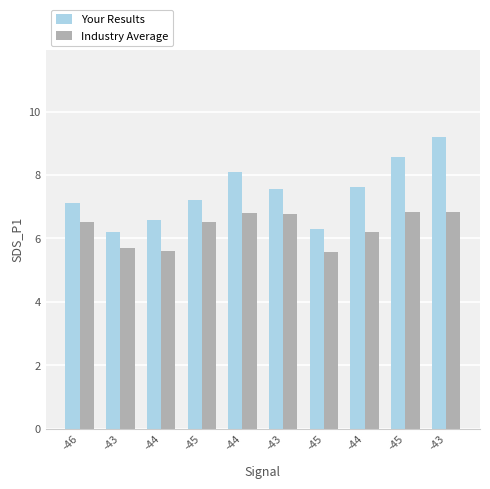

What are all the series names shown in the legend?

Your Results, Industry Average